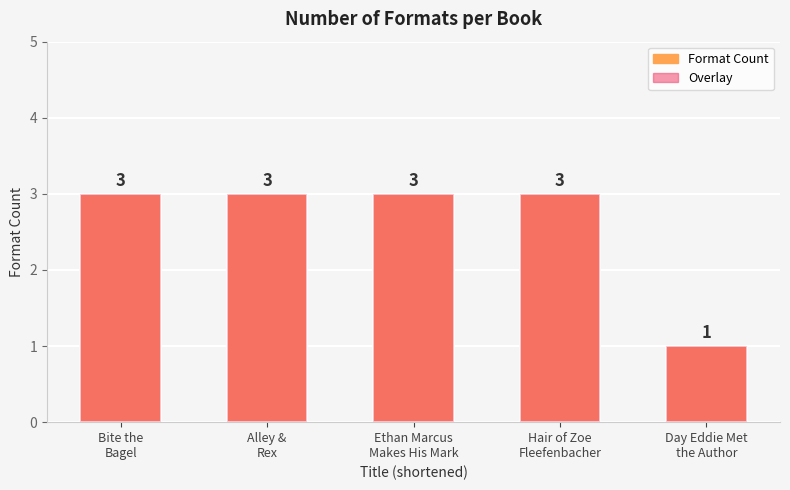

Are the bars horizontal?

No